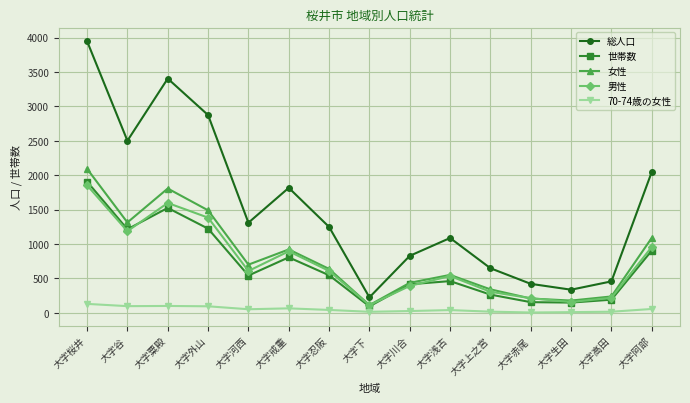

What is the average value of the 男性 series?

735